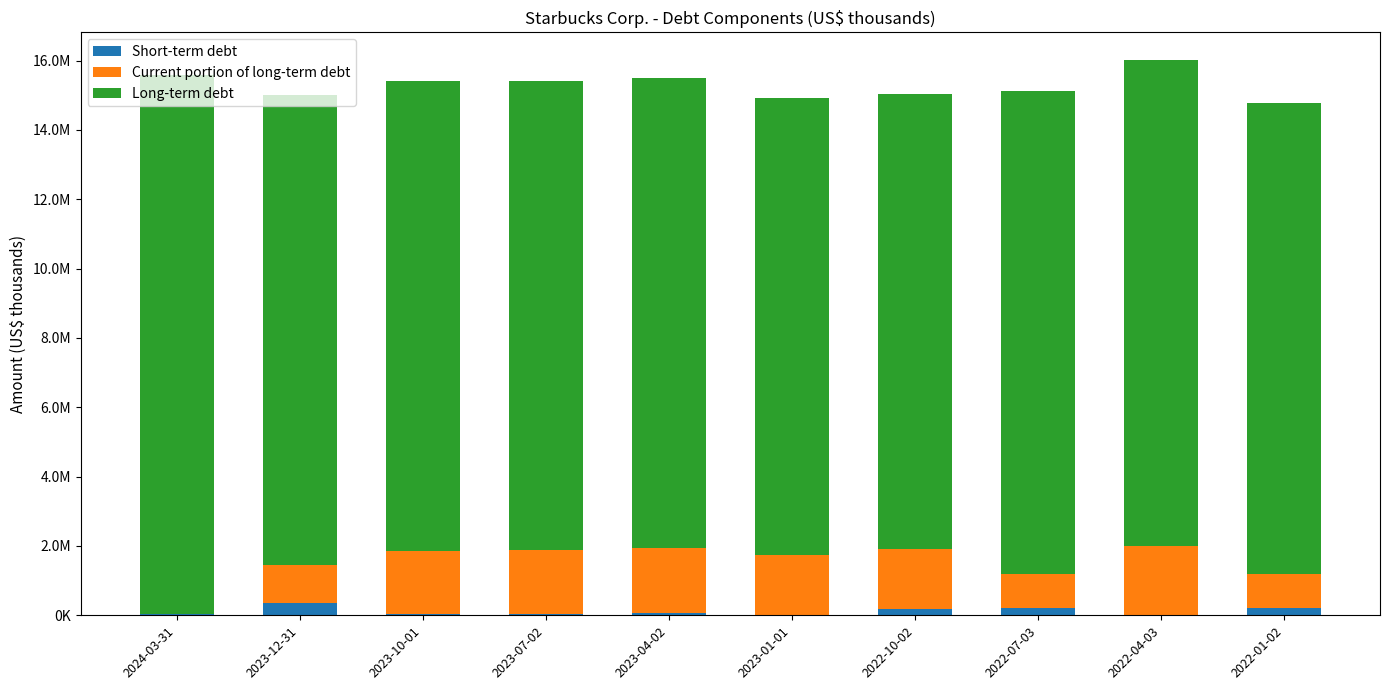

Are the bars grouped side by side (vs. stacked)?

No